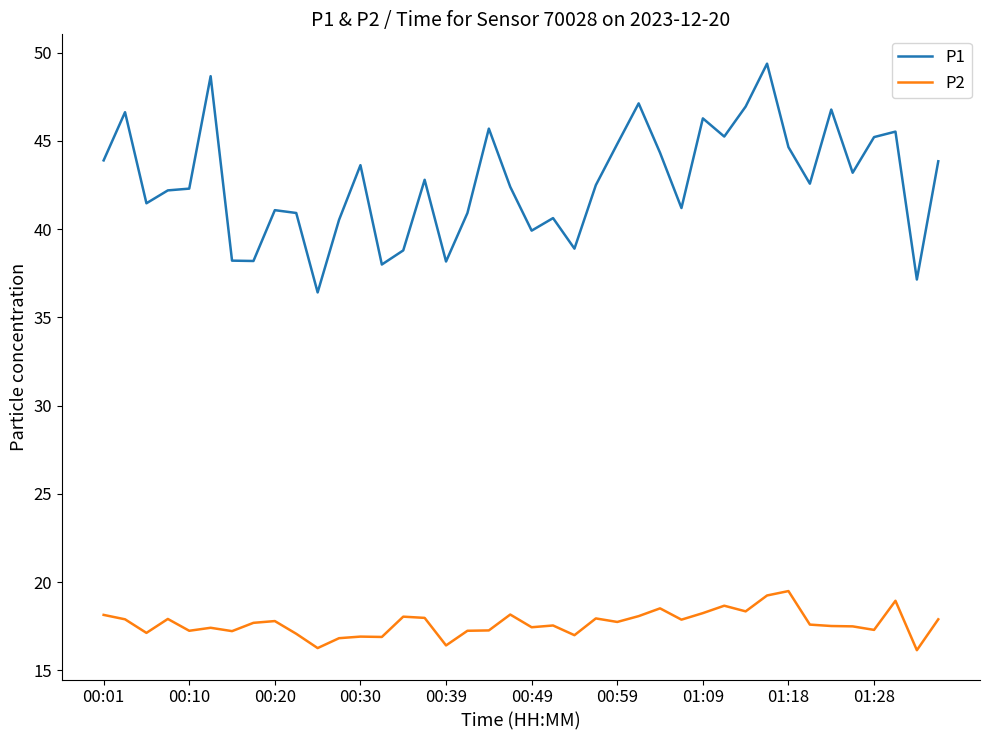

Rank the series by their maximum value, from highest to lowest.

P1, P2